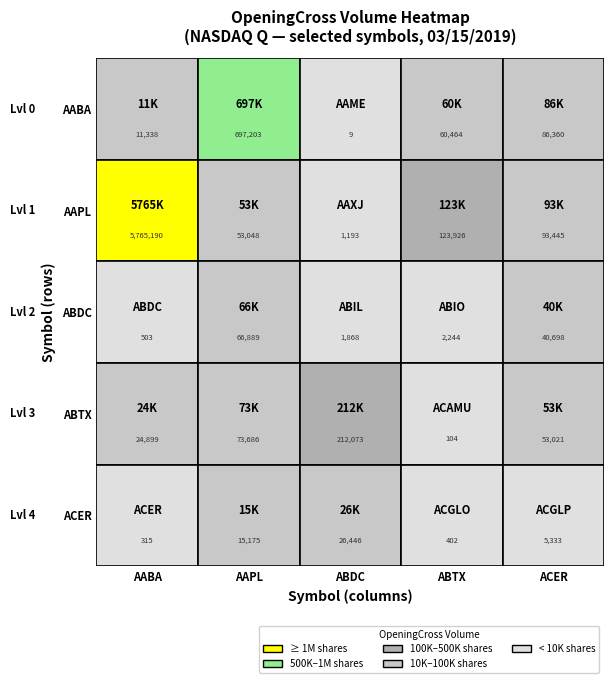

Is it true that r3 equals 165 at 3?

False